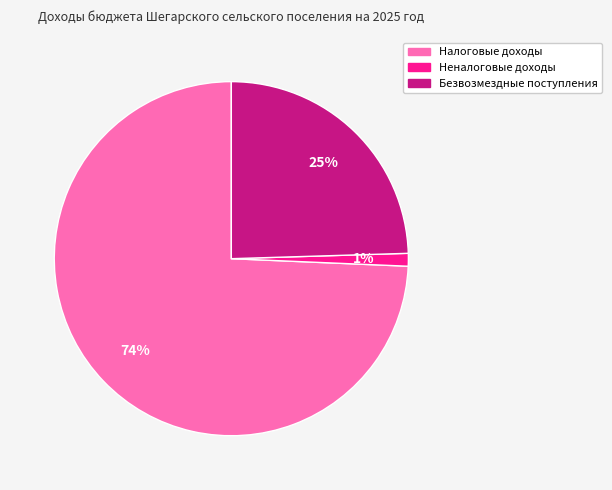

Between Безвозмездные поступления and Налоговые доходы, which is larger?

Налоговые доходы